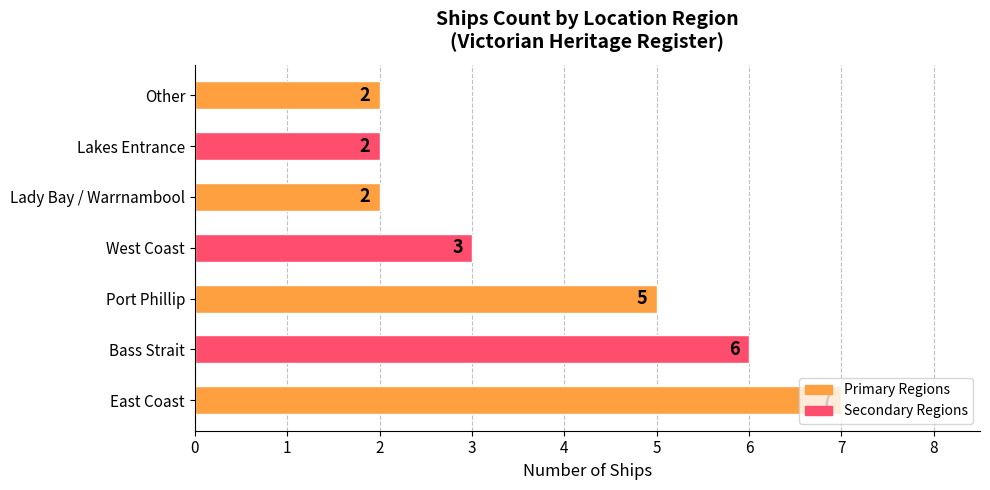

What is the ratio of the value at Other to the value at West Coast?

0.7